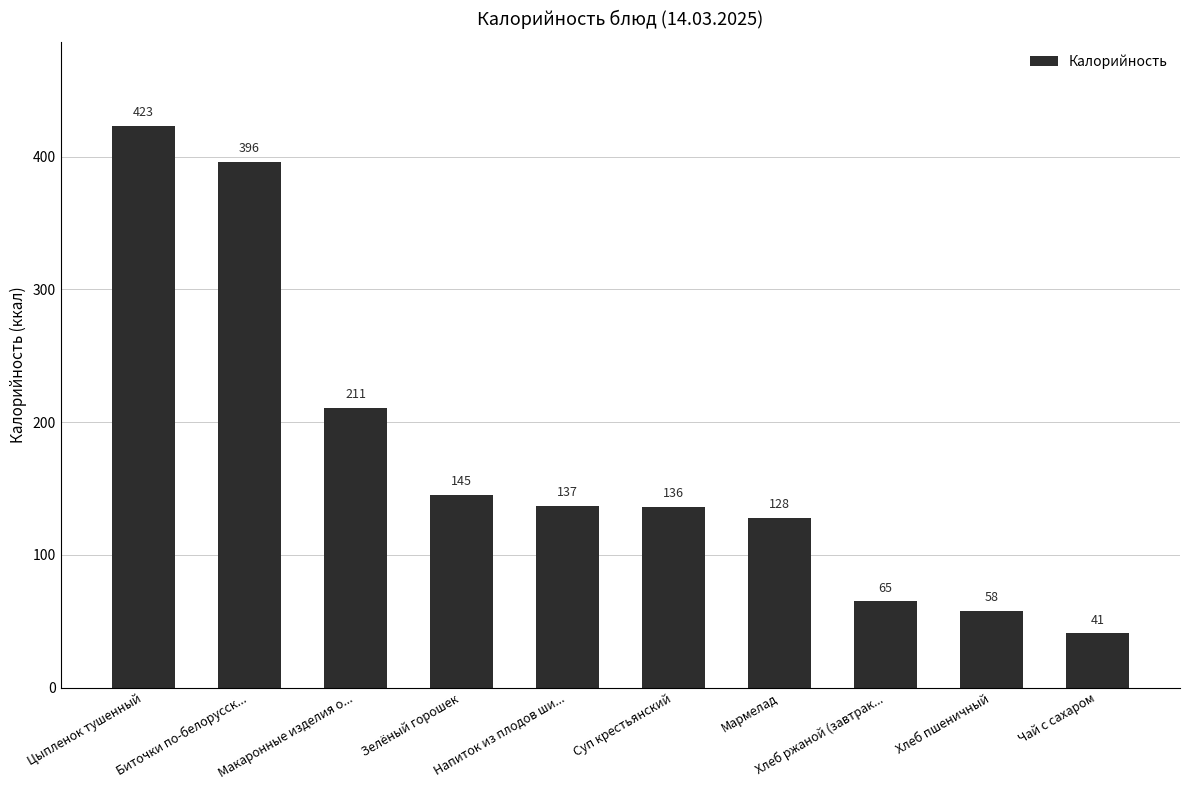

The value at Хлеб пшеничный is 58. True or false?

True